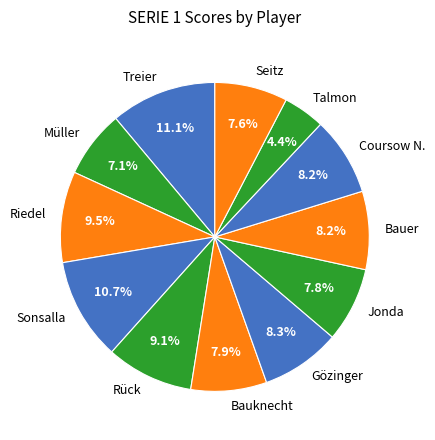

Which category has the smallest portion of the pie?

Talmon